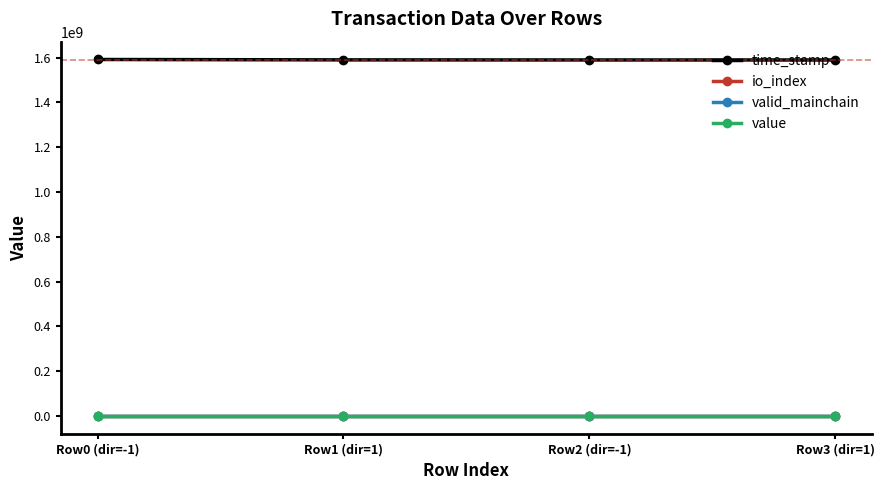

Read the value value at Row3 (dir=1).

36.5